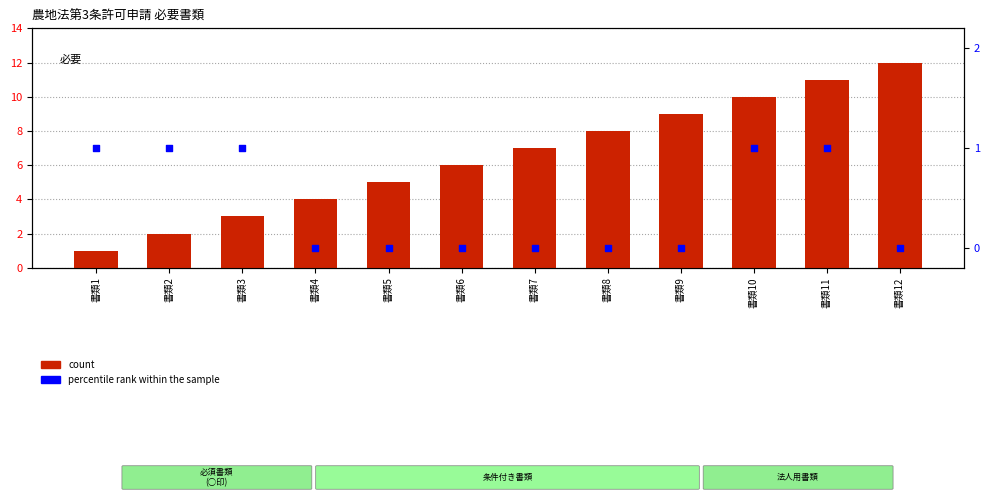

Which series has the largest total across all categories?

count